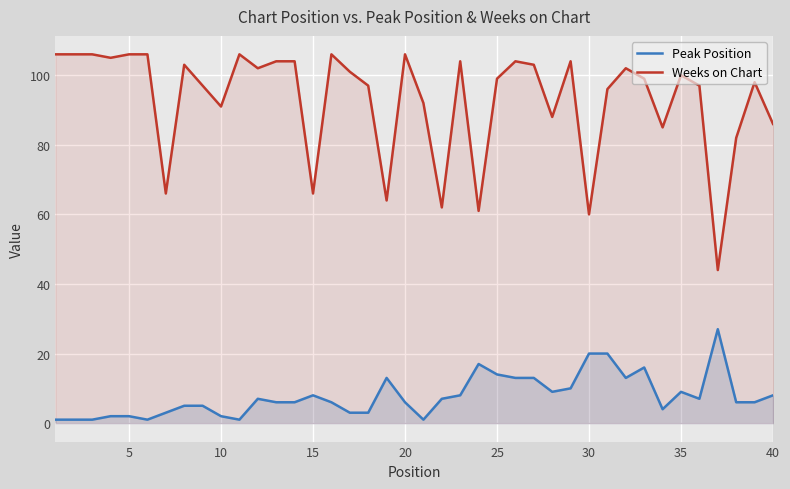

Which series changed the most between 10 and 30?

Weeks on Chart